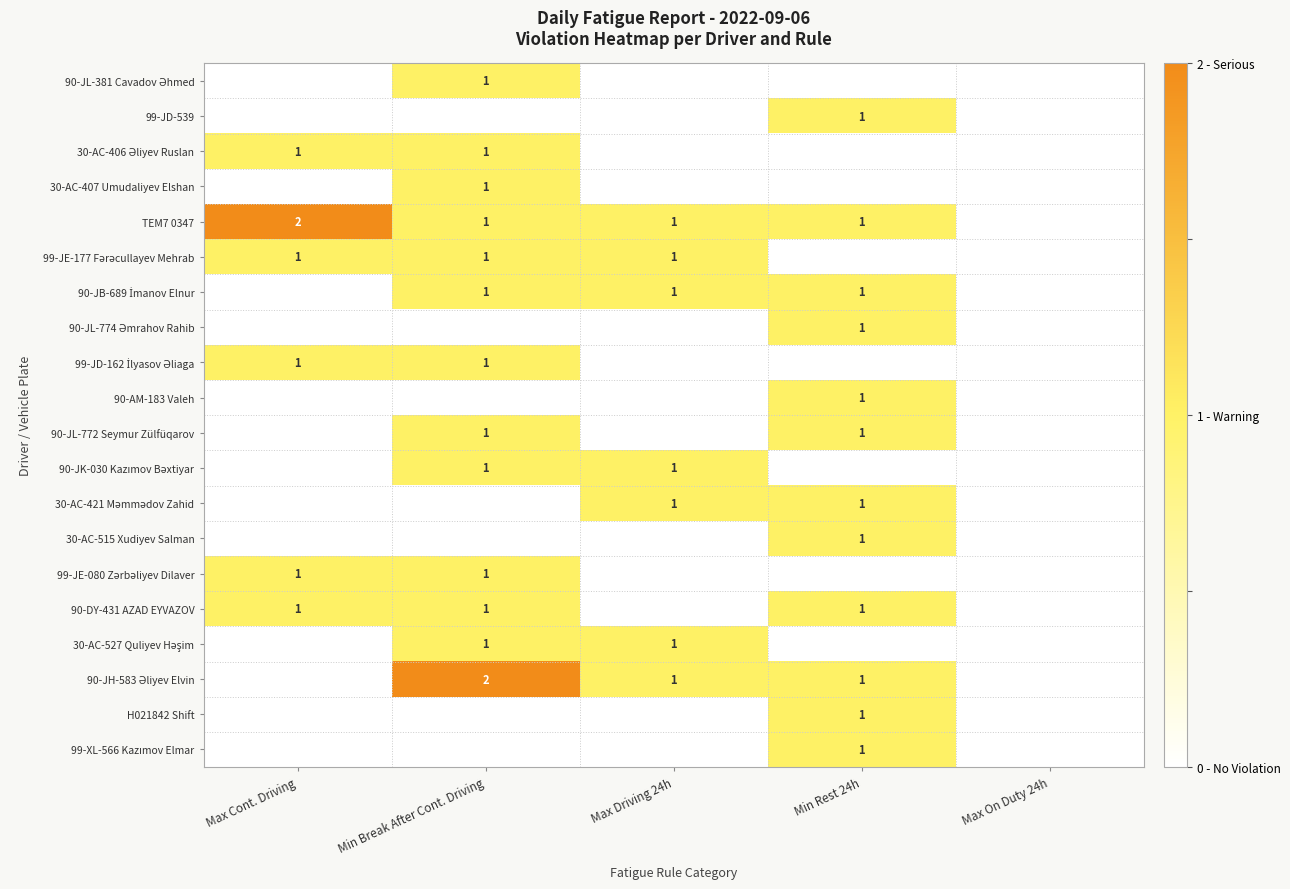

Is the value of 90-JB-689 İmanov Elnur at Max Cont. Driving greater than the value of 99-JE-177 Fərəcullayev Mehrab at Min Rest 24h?

No